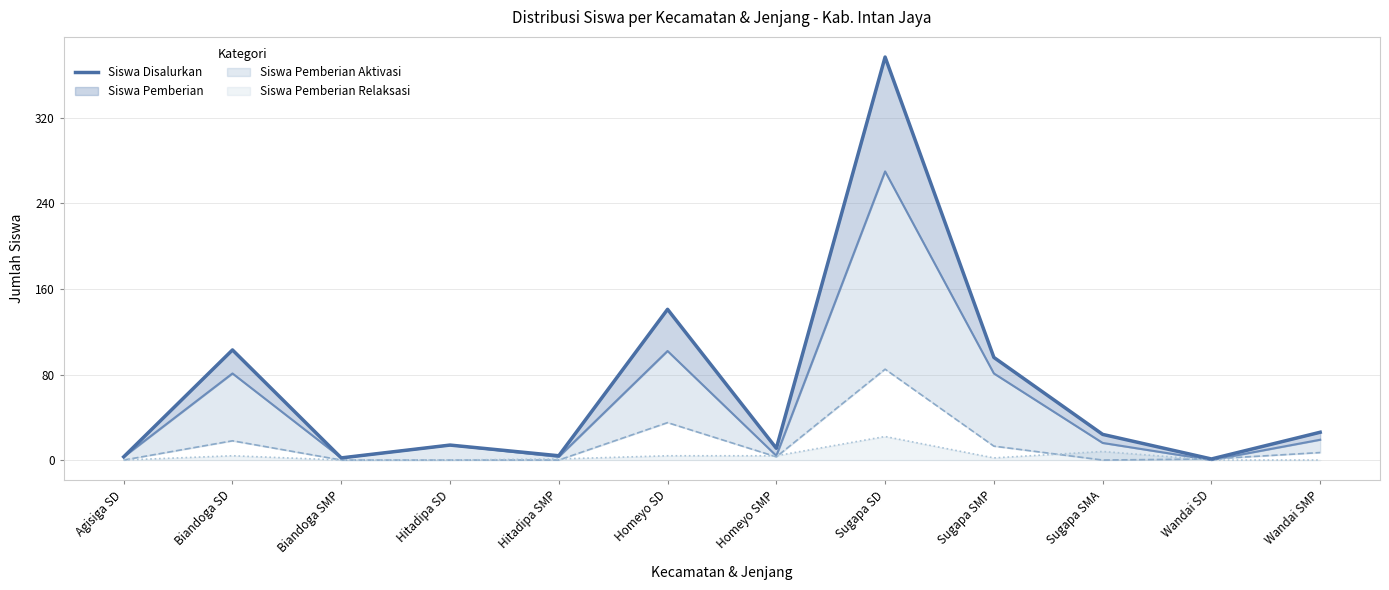

Does the chart display data point markers on the line(s)?

No